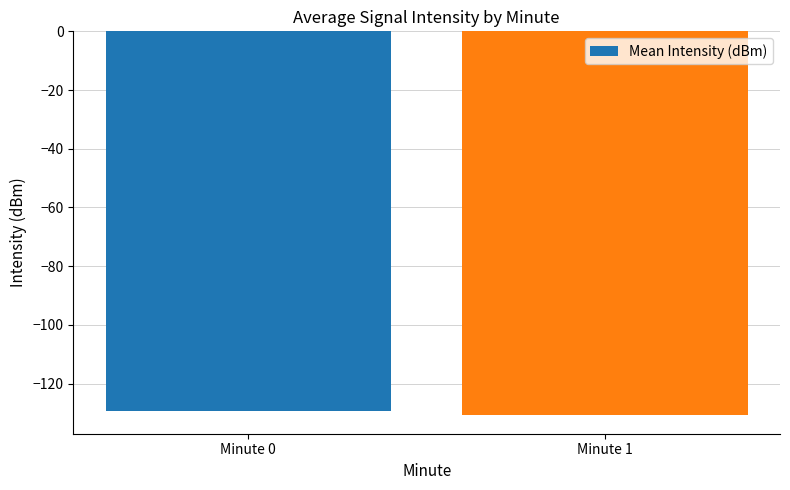

What is the change in value from Minute 0 to Minute 1?

-1.1